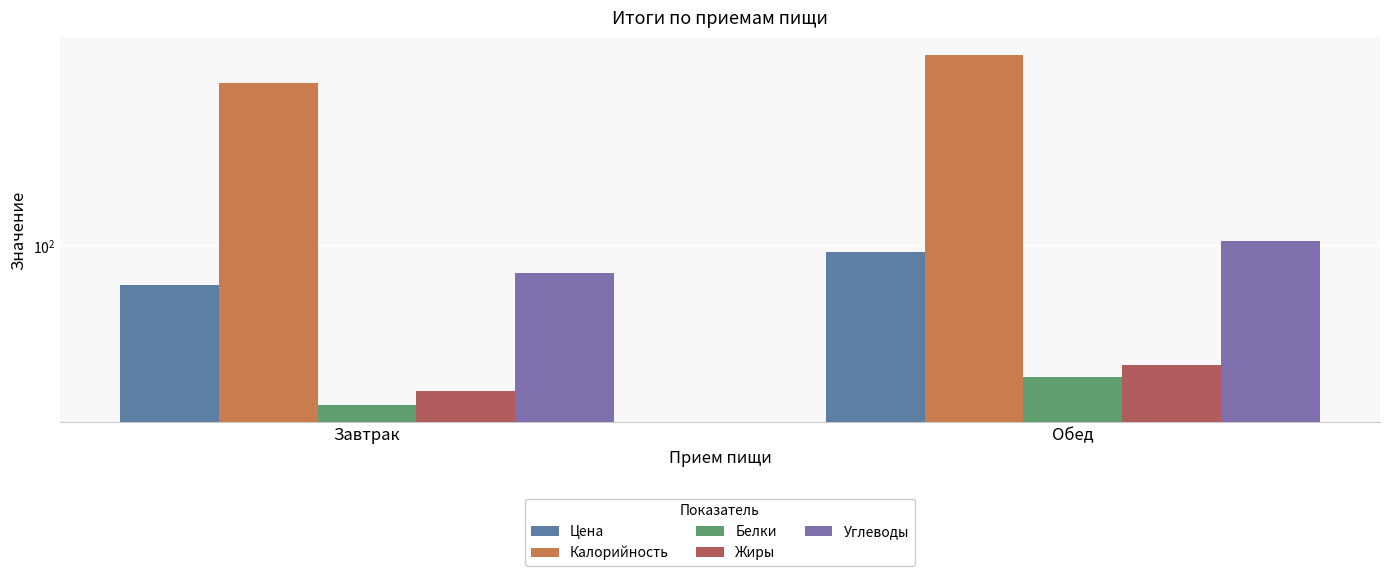

What is the label of the 2nd bar from the left?

Обед